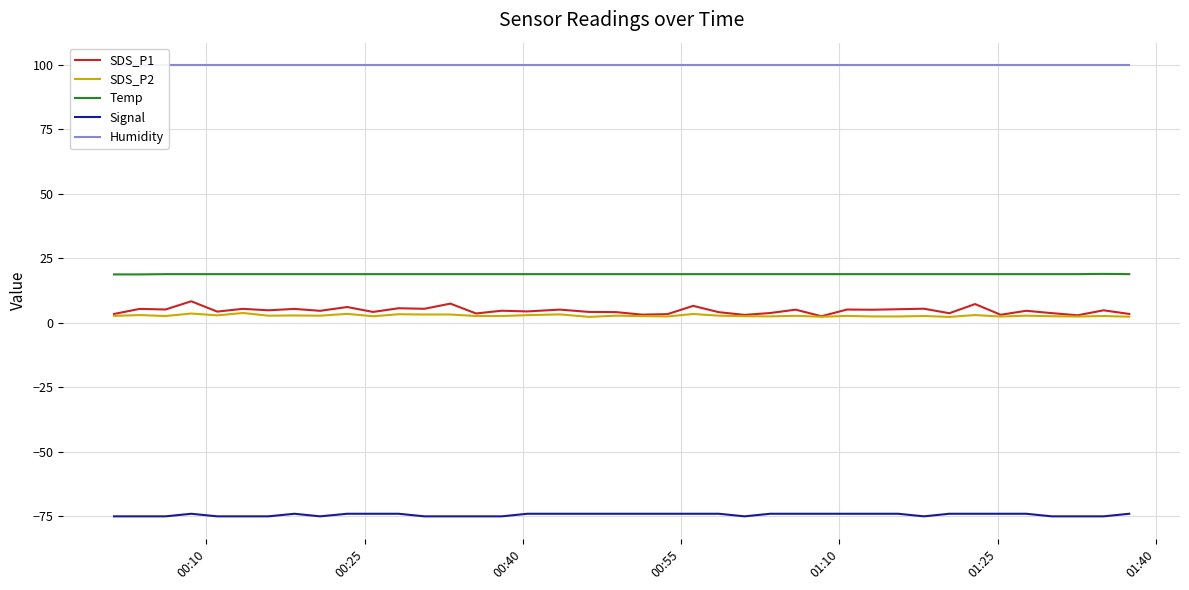

Which series has the largest total across all categories?

Humidity